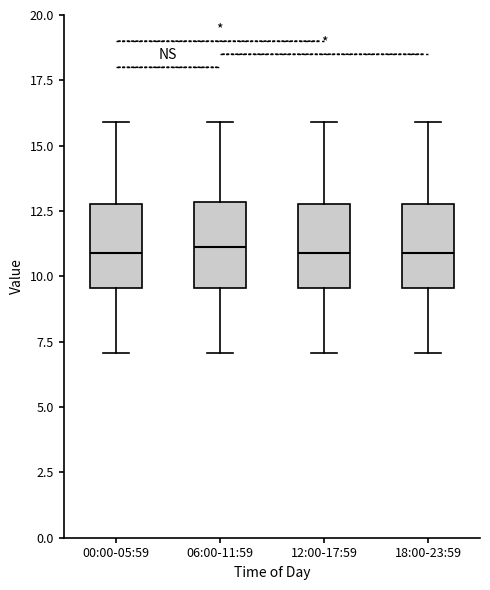

Reading left to right, read every box against the y-axis: the position of its median line, the range the box covers, and the ends of its whiskers. The values are not printed on the chart, so give them approximately, as read against the axis.

00:00-05:59: median 11.0, box 9.5 to 13.0, whiskers 7.0 to 16.0
06:00-11:59: median 11.0, box 9.5 to 13.0, whiskers 7.0 to 16.0
12:00-17:59: median 11.0, box 9.5 to 13.0, whiskers 7.0 to 16.0
18:00-23:59: median 11.0, box 9.5 to 13.0, whiskers 7.0 to 16.0